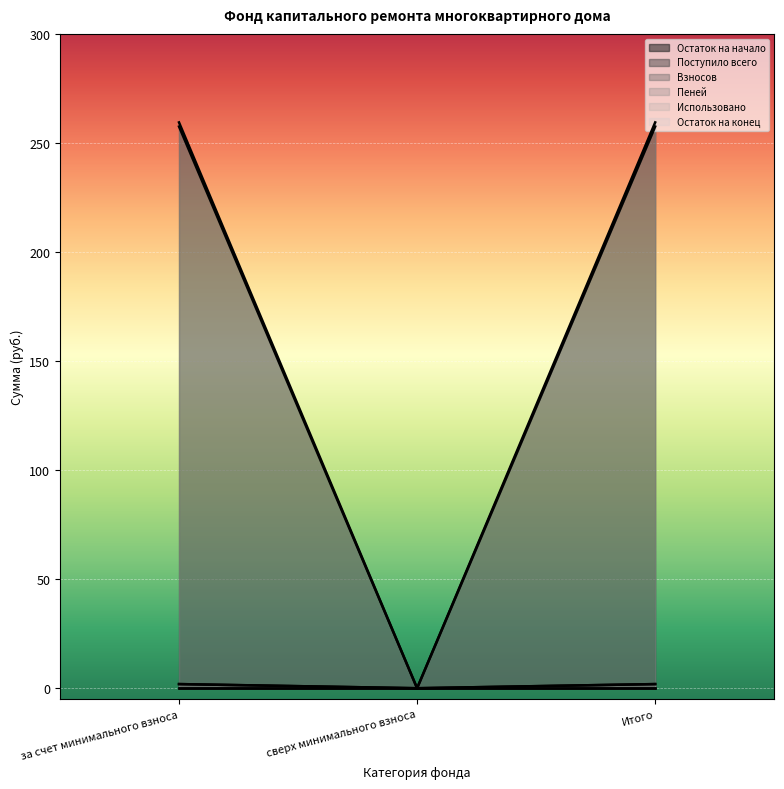

At which category is the sum across all series the highest?

за счет минимального взноса